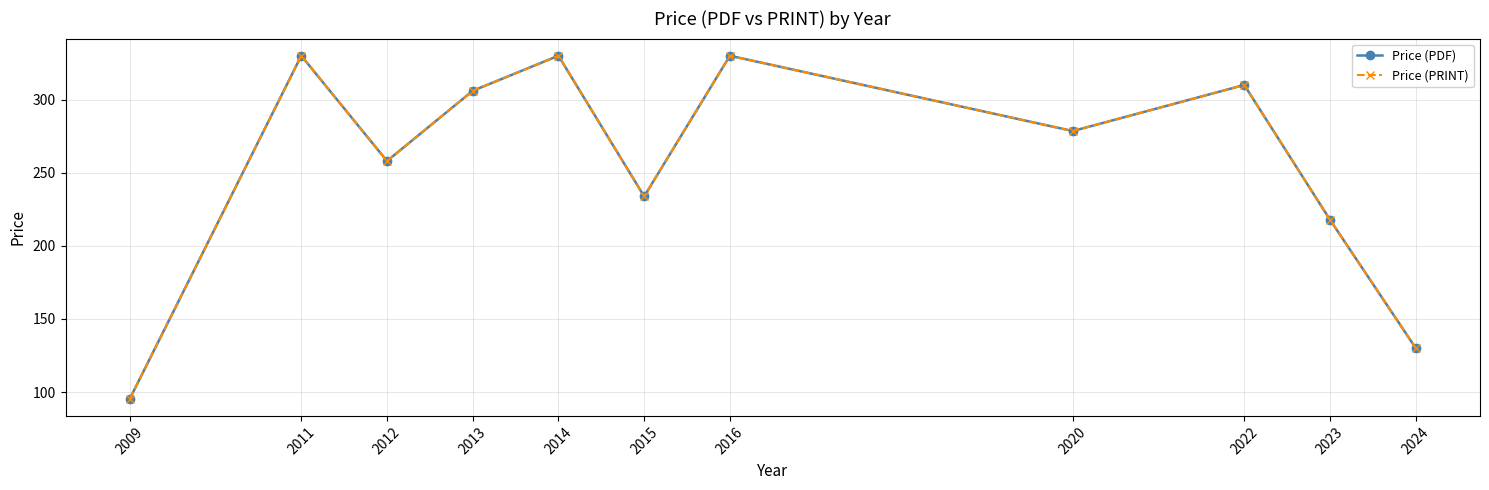

What value does the Price (PDF) series have at 2023?

217.8